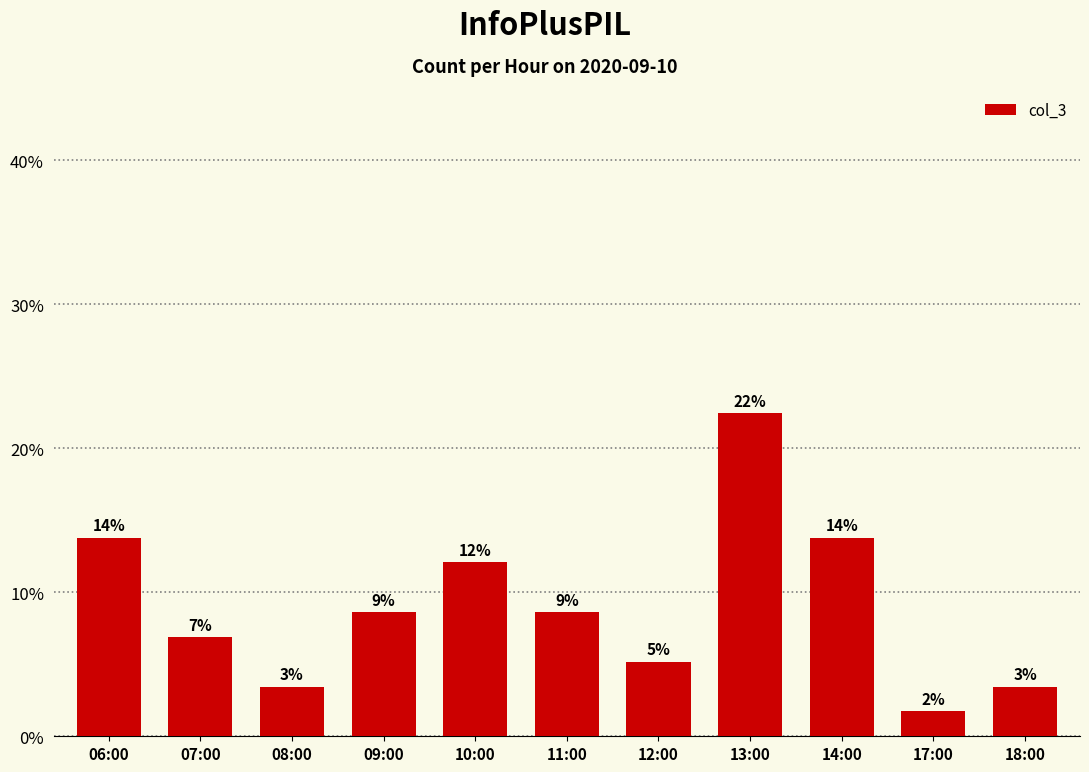

Reading left to right, transcribe all the data shown in this chart.

13.8	6.9	3.4	8.6	12.1	8.6	5.2	22.4	13.8	1.7	3.4